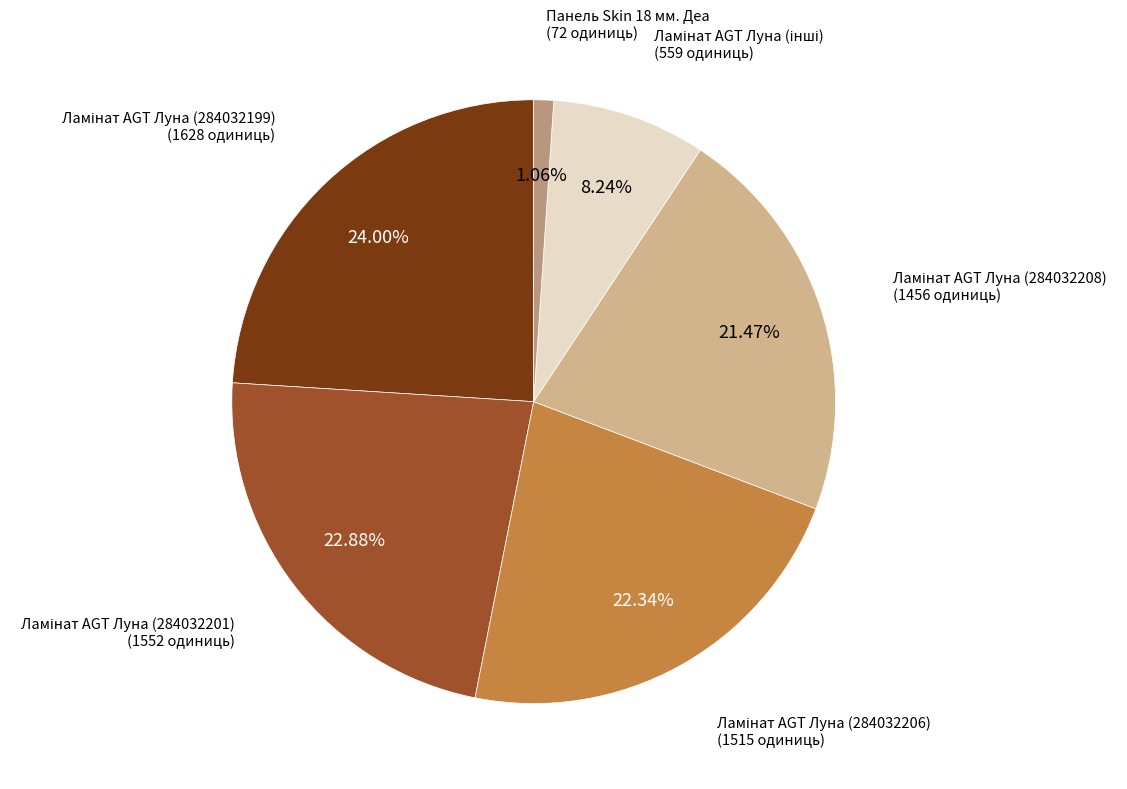

Does any single category account for the majority?

No